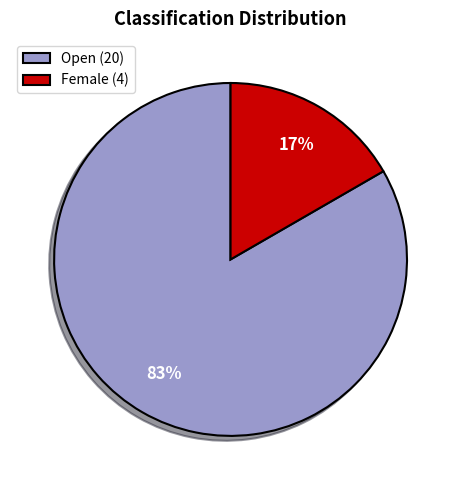

Between Female (4) and Open (20), which is larger?

Open (20)